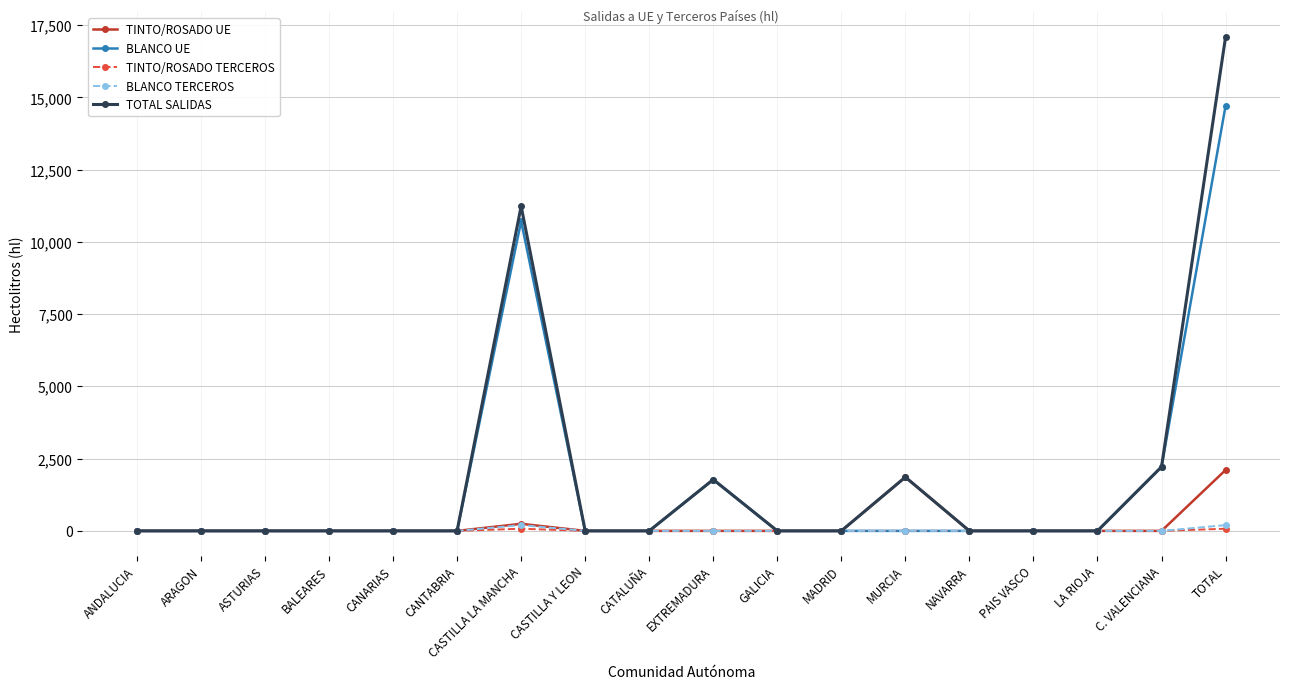

True or false: TOTAL SALIDAS has more than 0 interior local peaks.

True